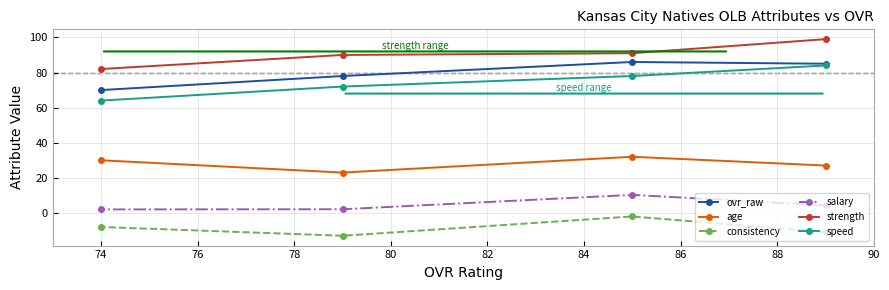

What is the value of the consistency point at the 4th from the left?

-11.0